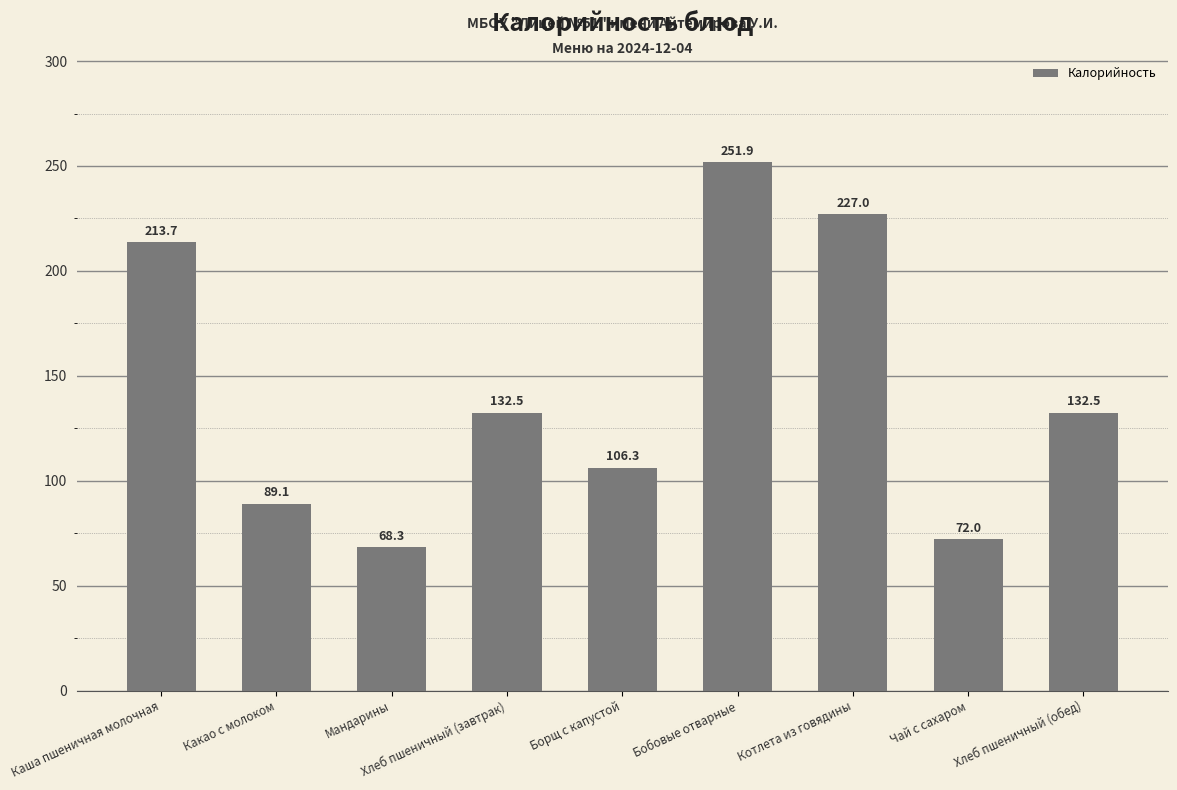

Reading left to right, list all the values displayed in this chart.

213.7	89.1	68.3	132.5	106.3	251.9	227.0	72.0	132.5